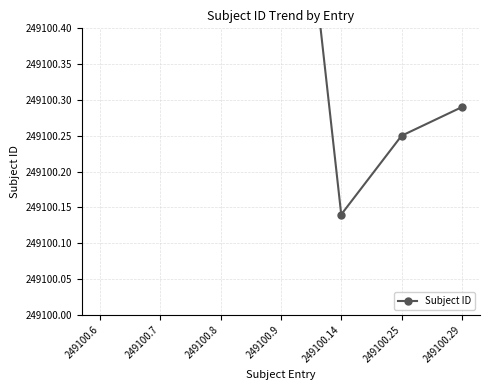

Which has a higher value, 249100.6 or 249100.9?

249100.9